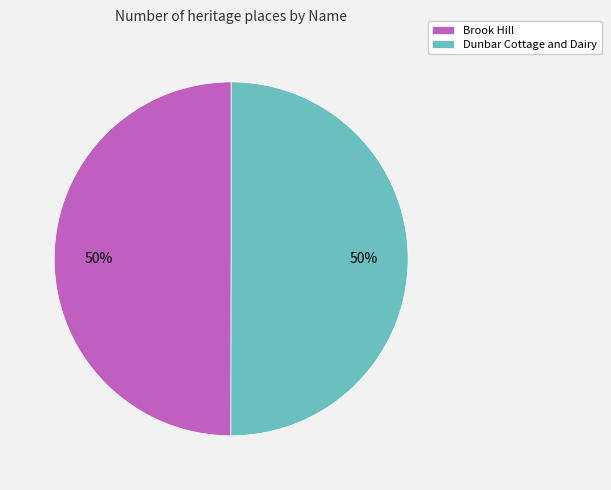

Approximately how many times larger is the value at Brook Hill compared to Dunbar Cottage and Dairy?

1.0